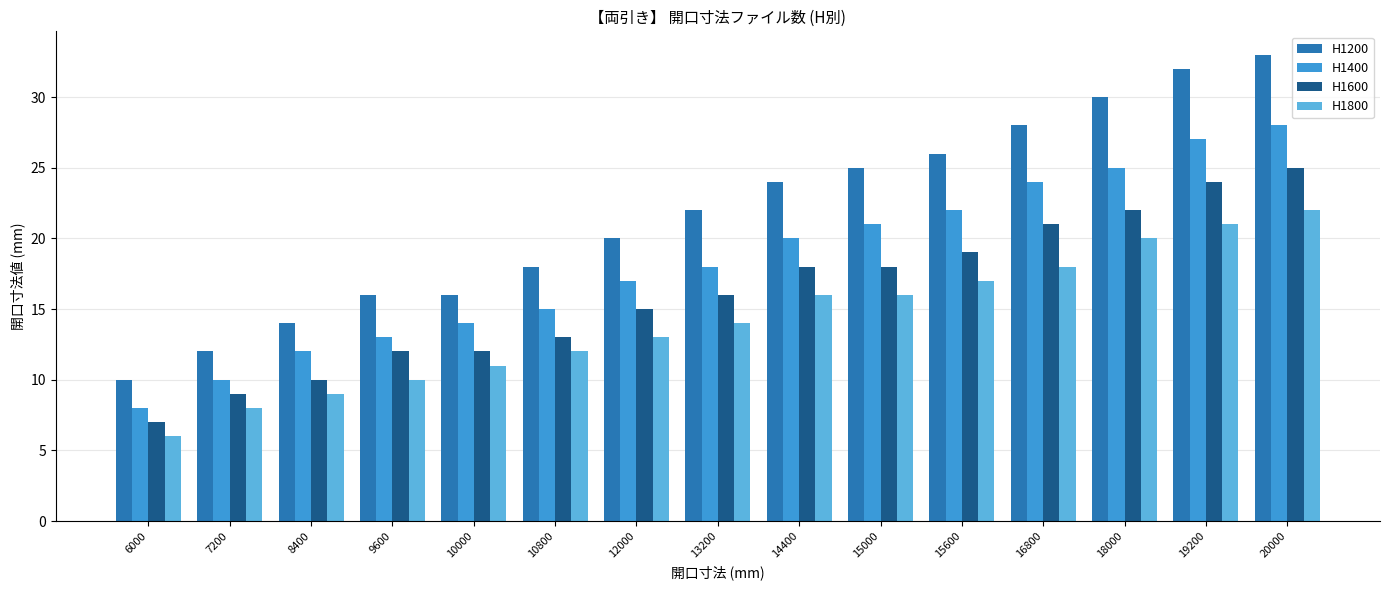

True or false: H1400 has a value of 13 at 20000.

False